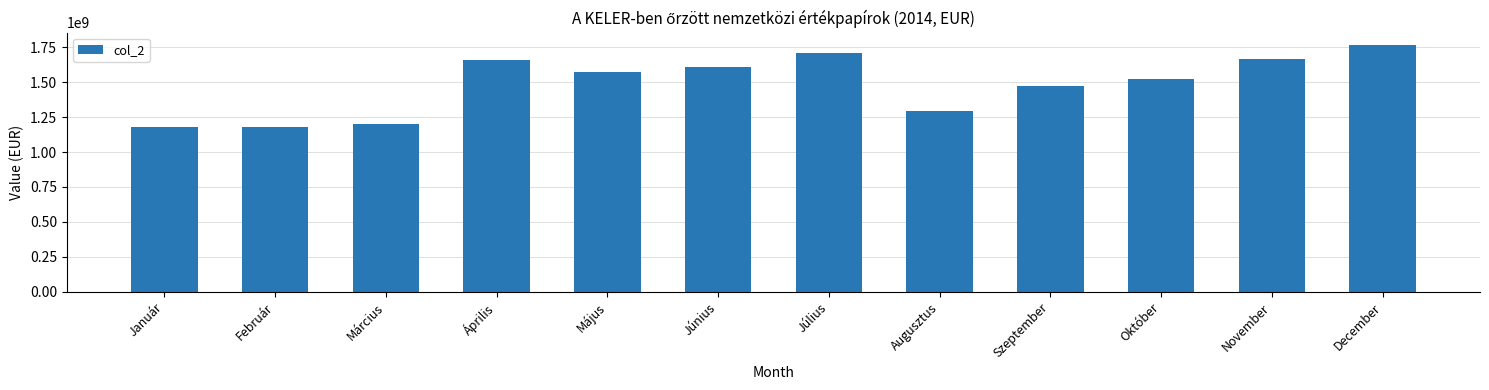

What is the maximum value shown in the chart?

1766297478.4